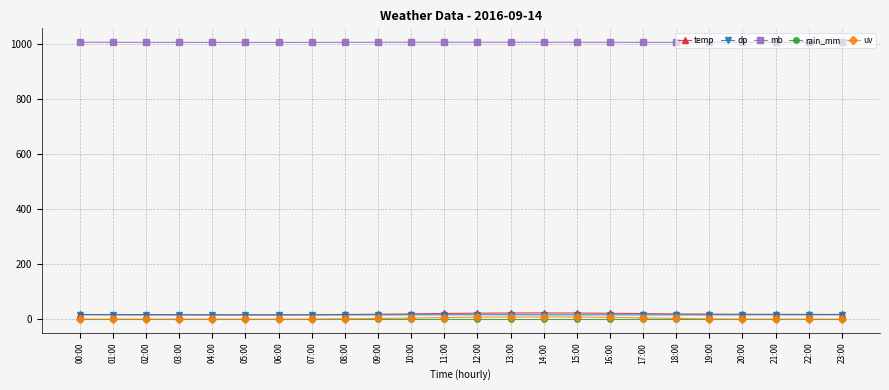

True or false: dp has more than 0 points higher than both neighbors.

True